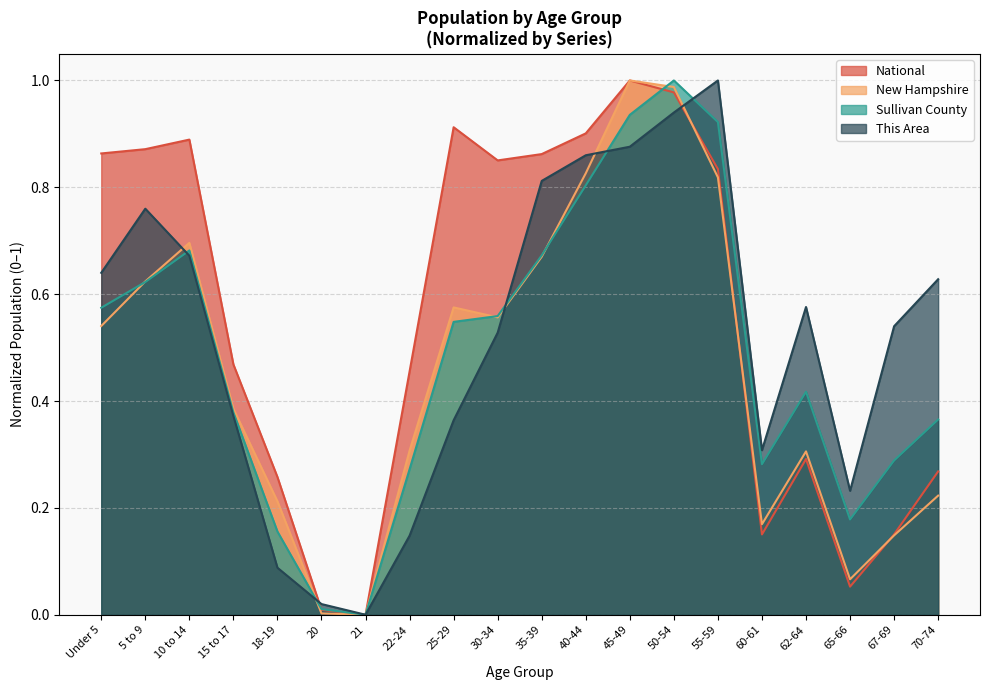

Rank the series at 70-74 from lowest to highest value.

New Hampshire, National, Sullivan County, This Area